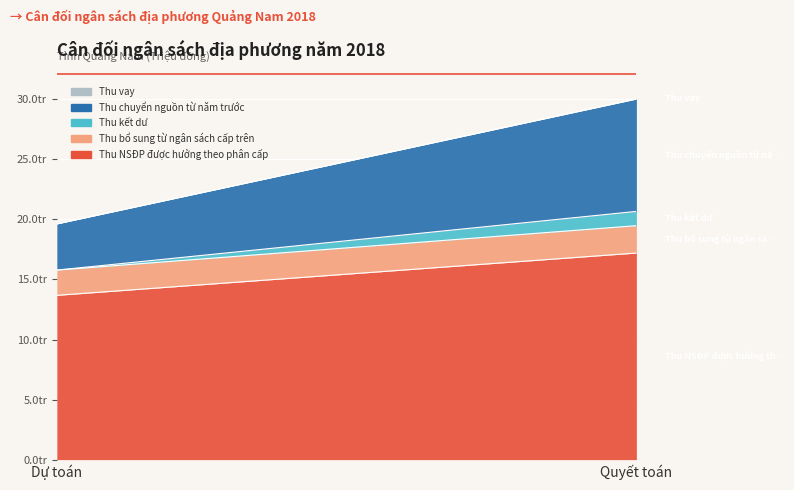

Where does the Thu kết dư series first go above 1187491?

Quyết toán